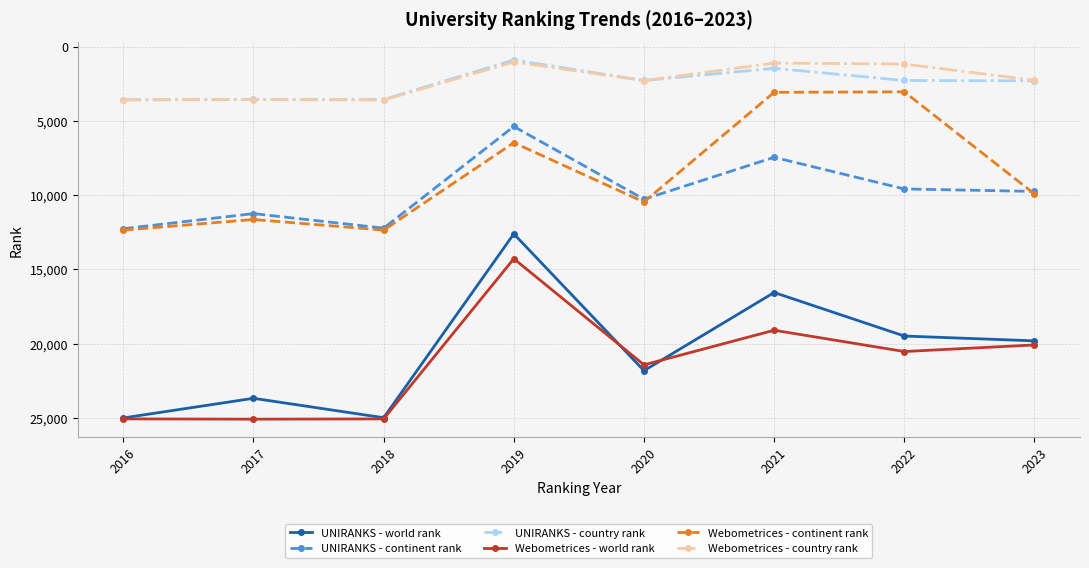

What is the total value across all series at 2016?

81818